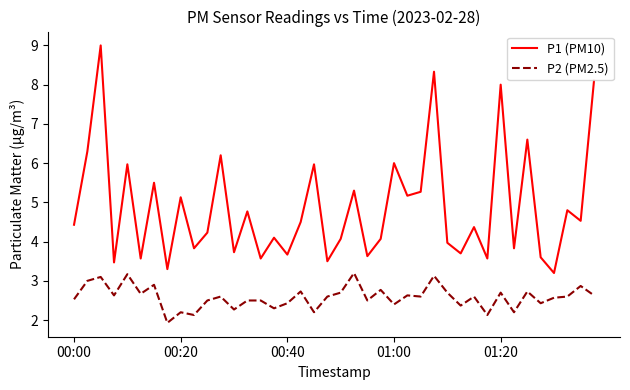

Which series has the largest range (max minus min)?

P1 (PM10)